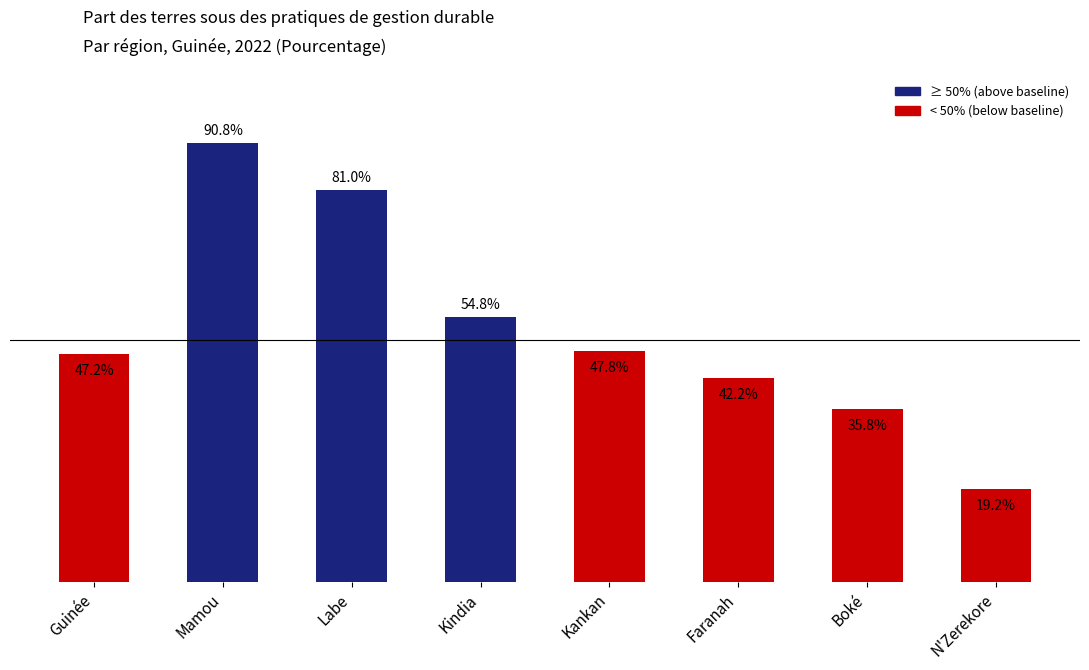

Rank the categories by value from highest to lowest.

Mamou, Labe, Kindia, Kankan, Guinée, Faranah, Boké, N'Zerekore